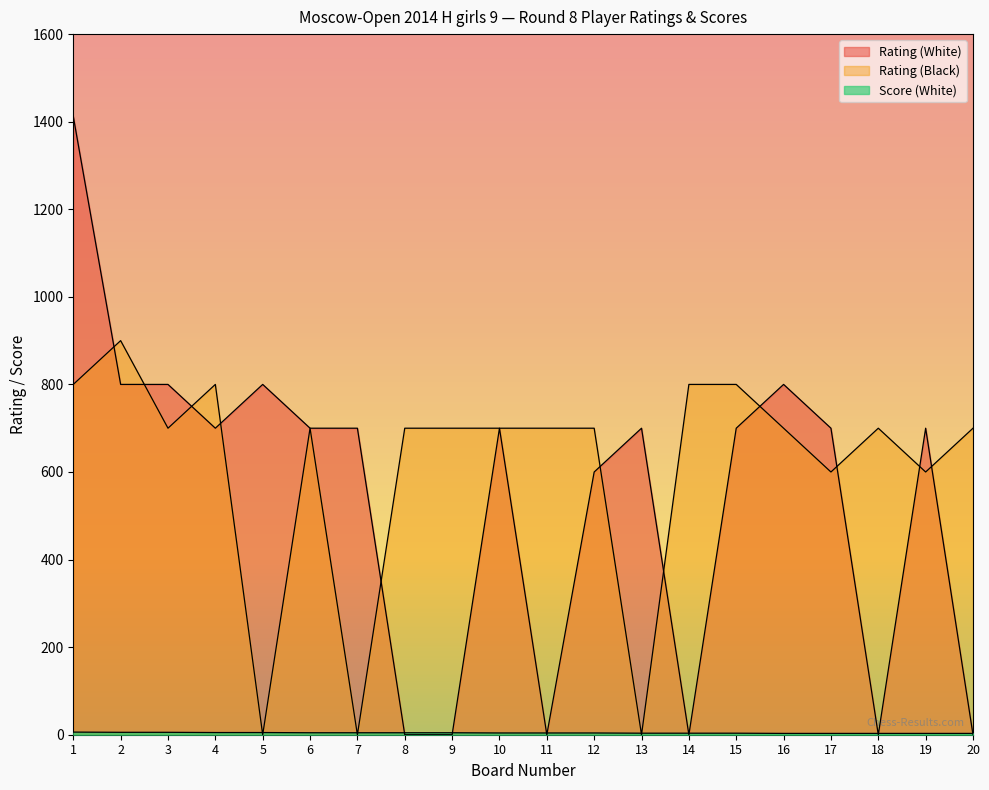

How many values in the Score (White) series exceed 4?

9